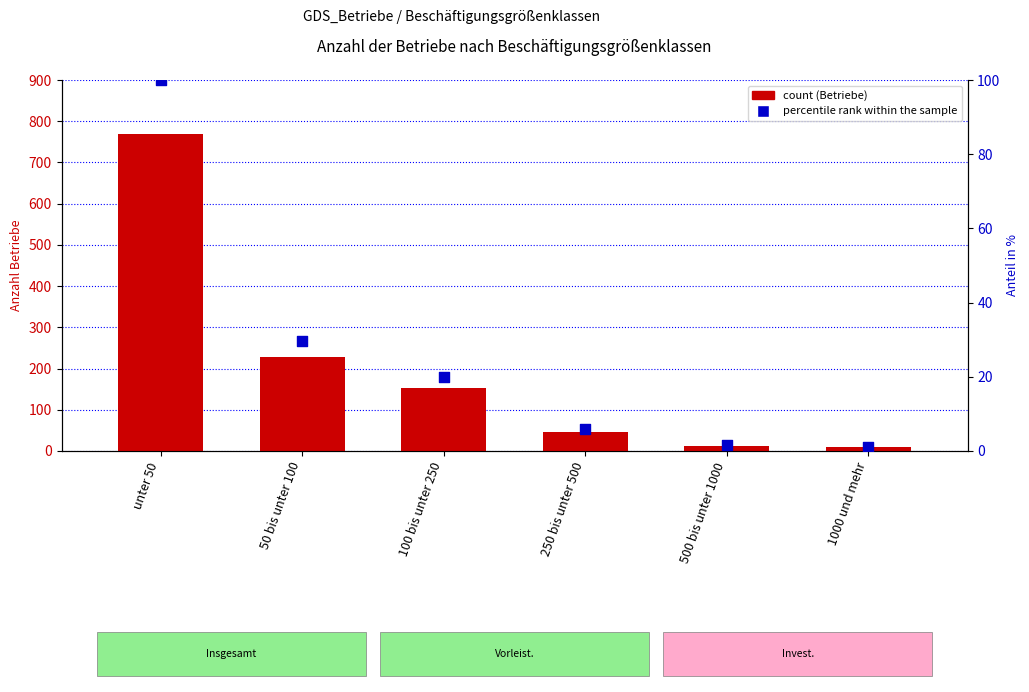

Which series contains the lowest Y value?

percentile rank within the sample